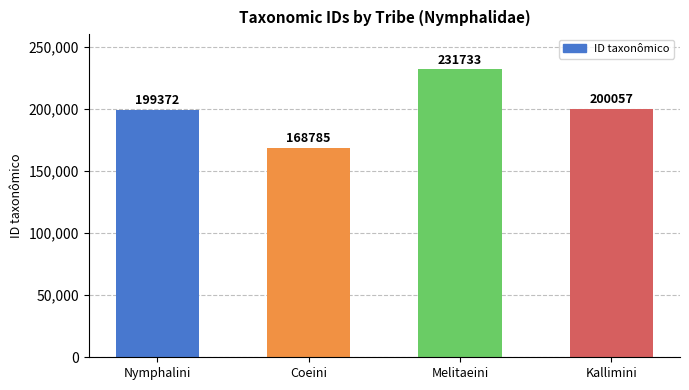

At which label does the data first exceed 200057?

Melitaeini